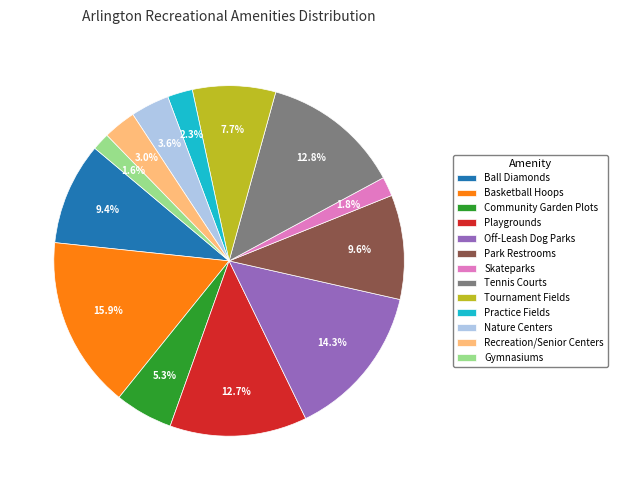

Which category has the biggest portion of the pie?

Basketball Hoops